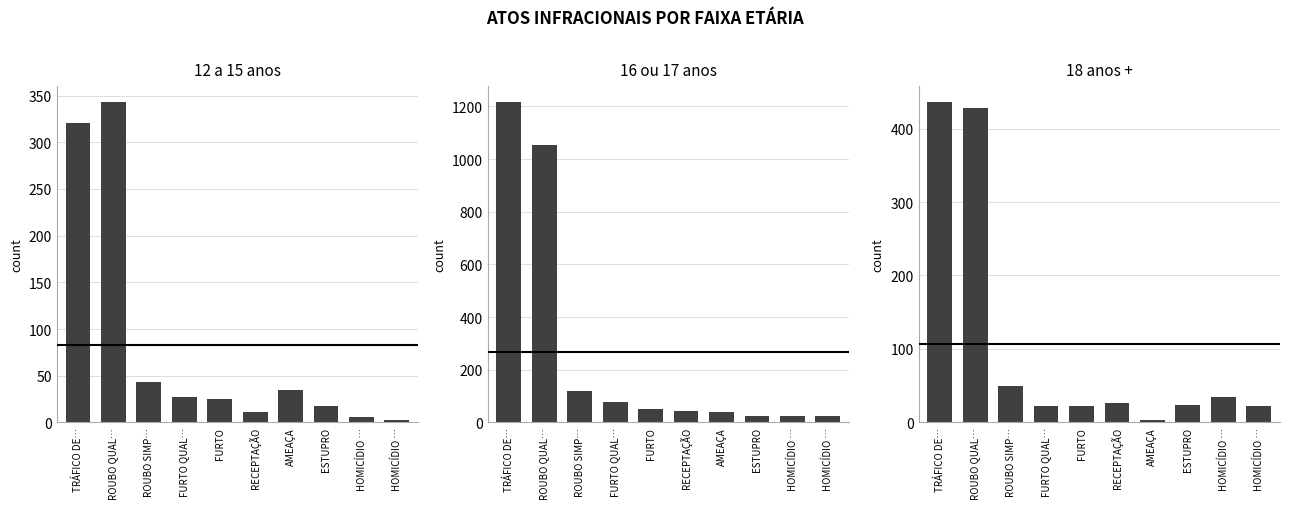

What is the label of the 1st bar from the left?

TRÁFICO DE…